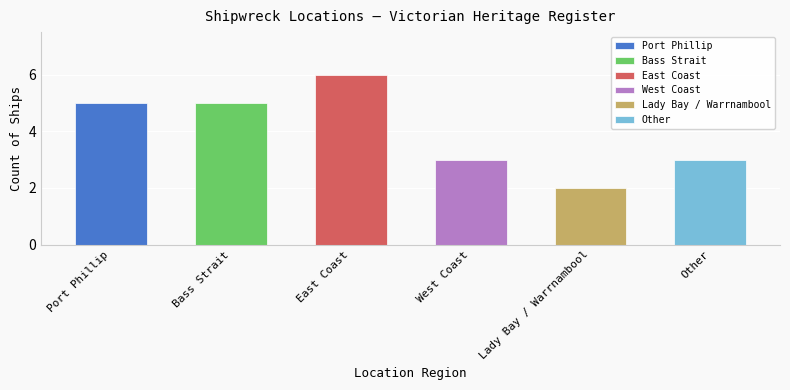

How many categories are shown in the chart?

6